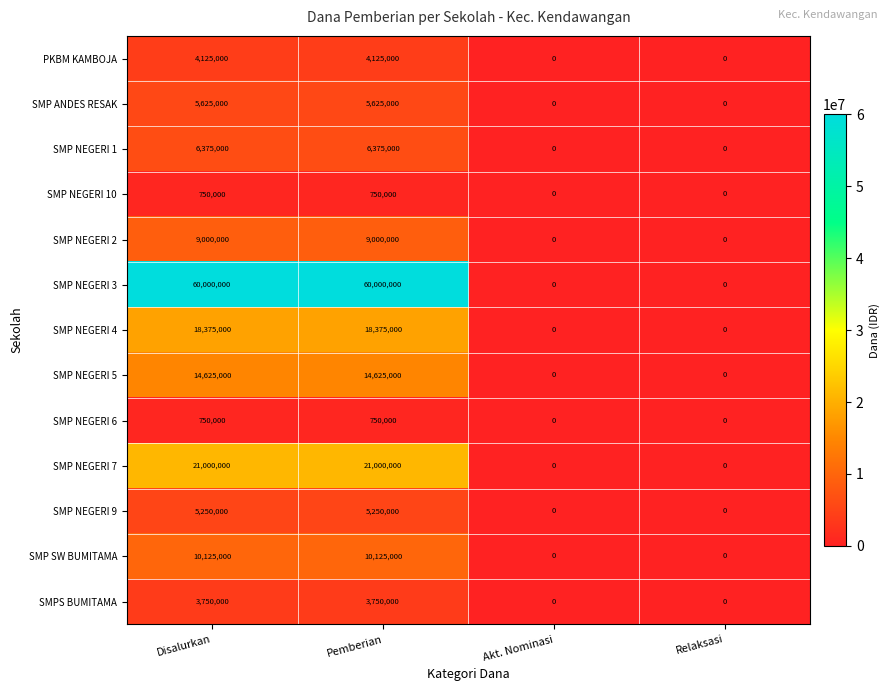

True or false: SMP NEGERI 9 has a value of 2127611 at Relaksasi.

False